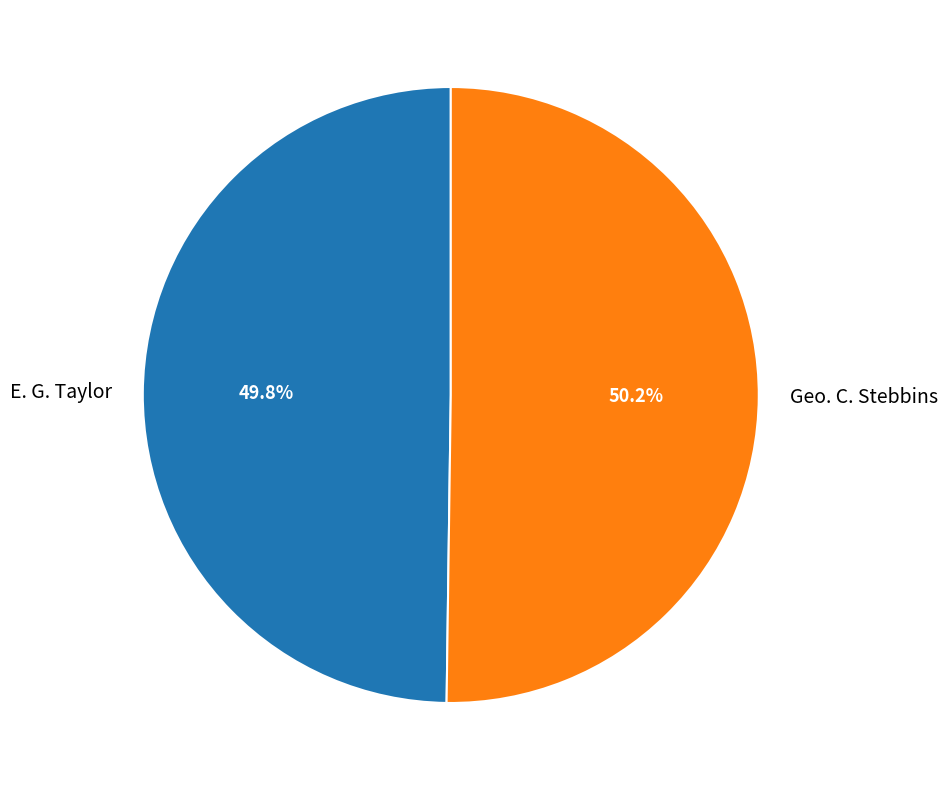

The Geo. C. Stebbins slice represents 65% of the pie. True or false?

False